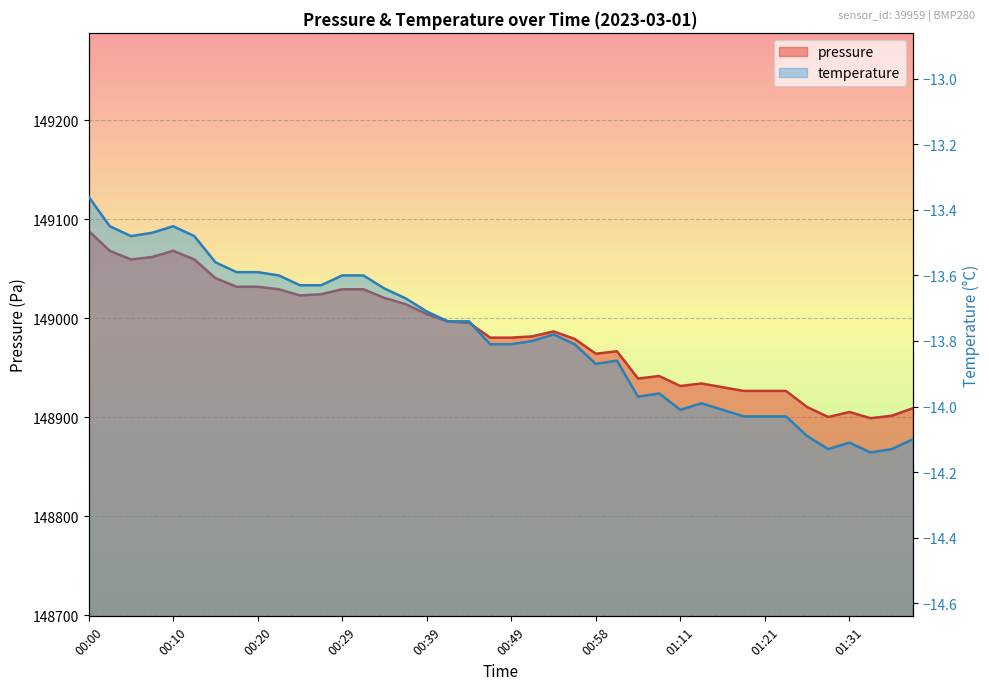

What is the lowest value of the pressure series?

148899.1